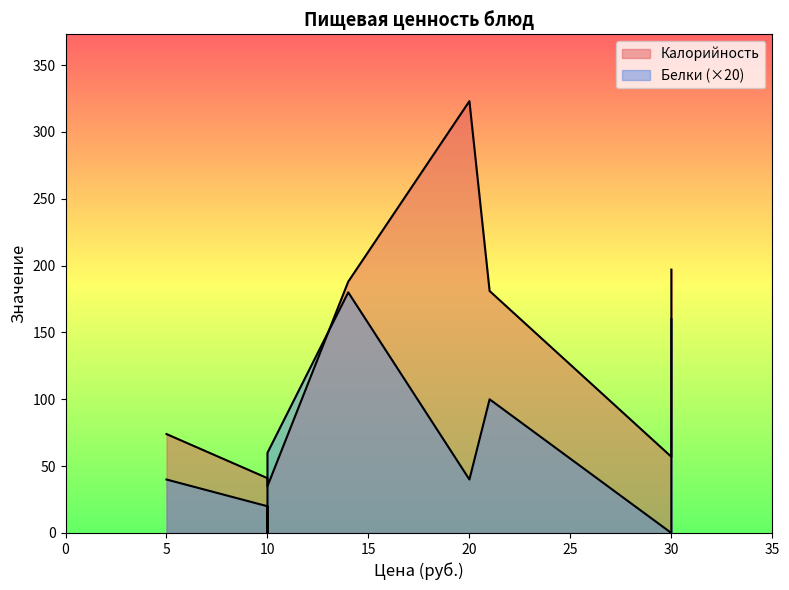

The value of Калорийность at Каша гречневая is 181. True or false?

True